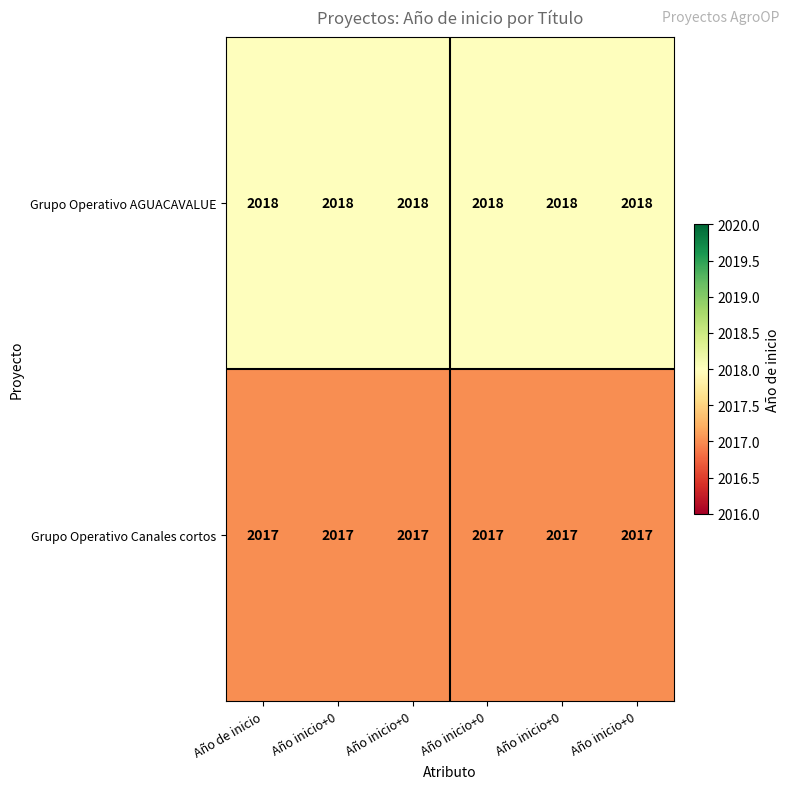

Rank the series by their maximum value, from lowest to highest.

Grupo Operativo Canales cortos, Grupo Operativo AGUACAVALUE